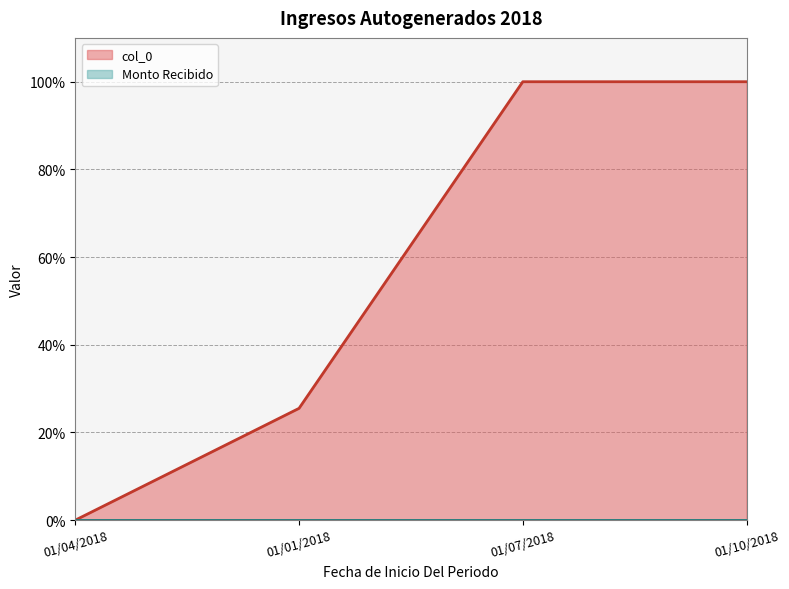

Does the chart display data point markers on the line(s)?

No